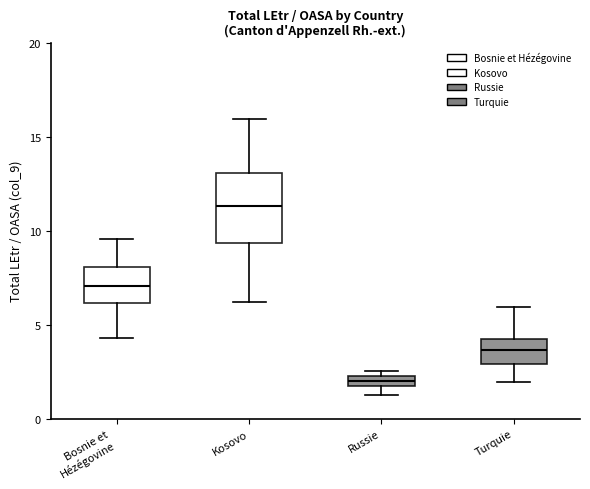

Where does the median line of the box for Bosnie et Hézégovine sit on the y-axis? The values are not printed on the chart, so give them approximately, as read against the axis.

7.0